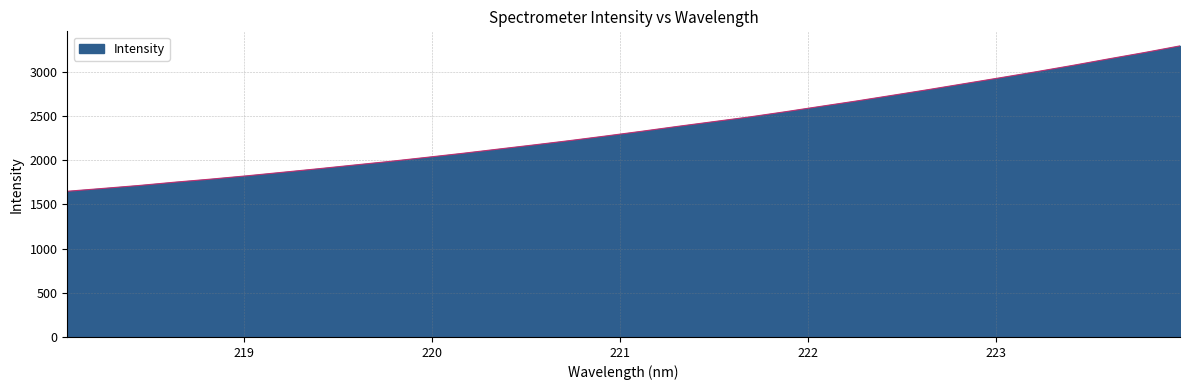

What is the average value?

2358.5